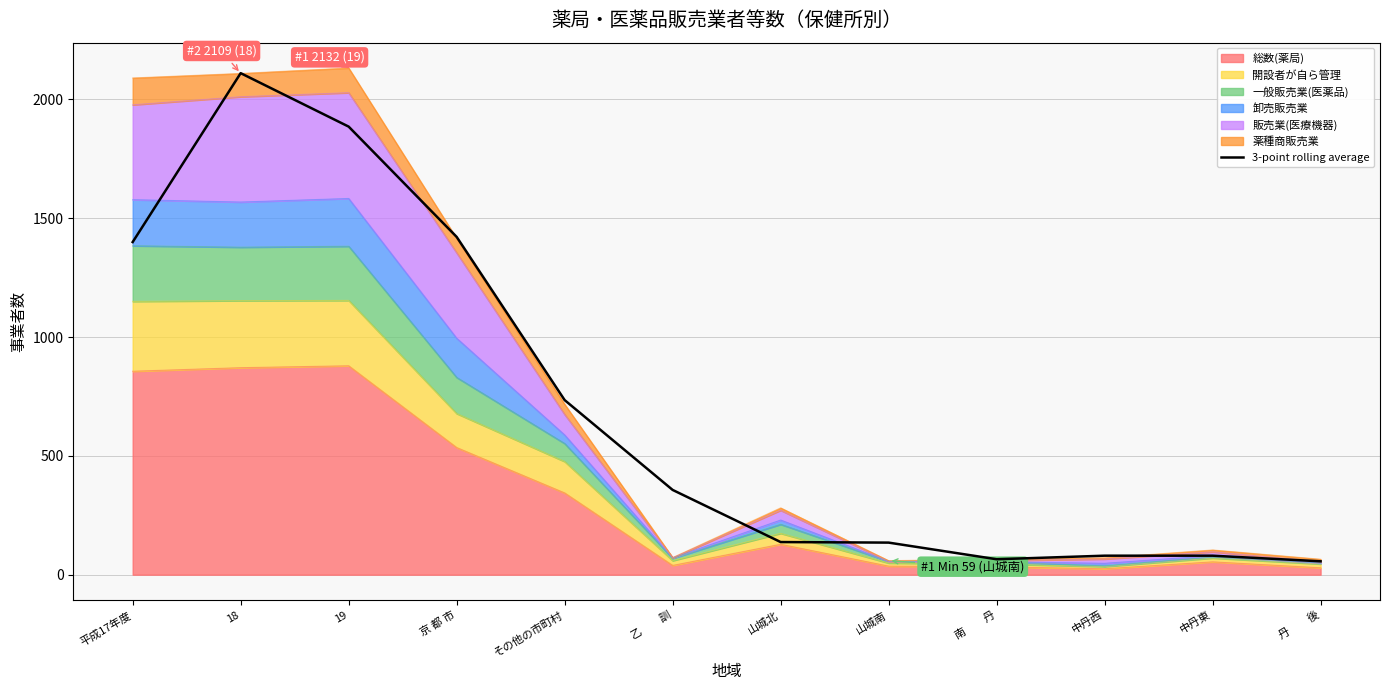

How many values are below 356?

6